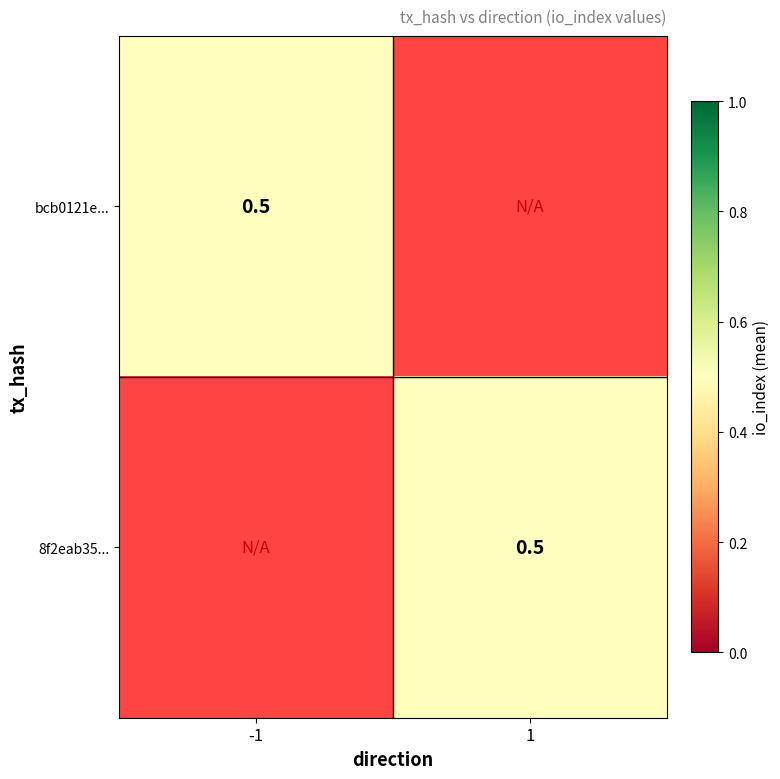

How many categories are shown in the chart?

2